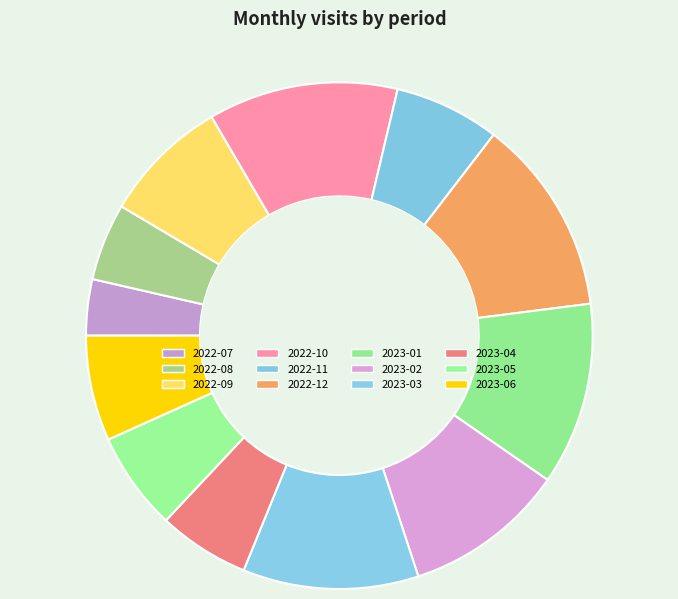

What percentage is the 2023-03 slice, to the nearest percent?

11%